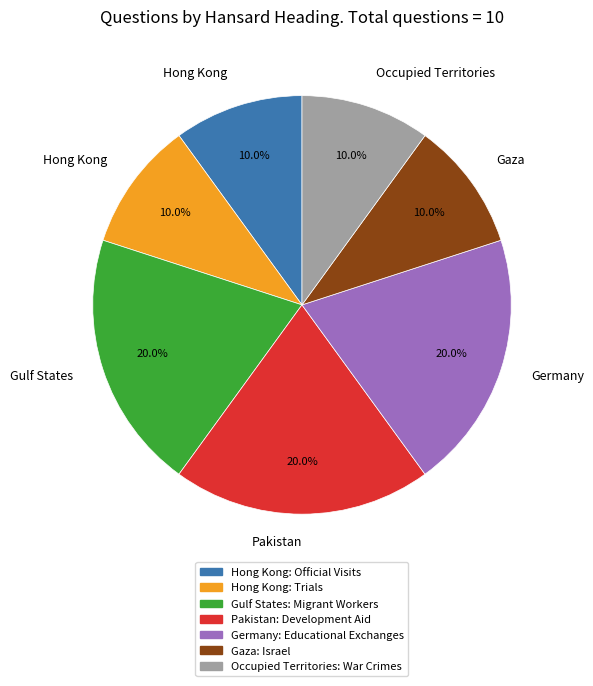

Approximately how many times larger is the value at Hong Kong: Trials compared to Hong Kong: Official Visits?

1.0